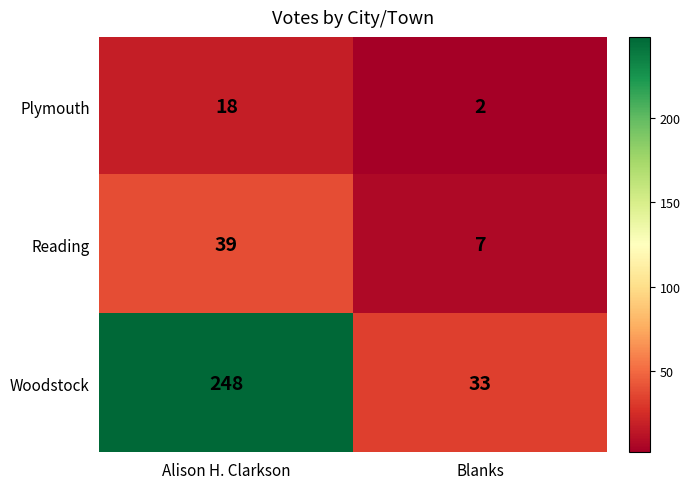

Which label corresponds to the smallest value in the chart?

Blanks